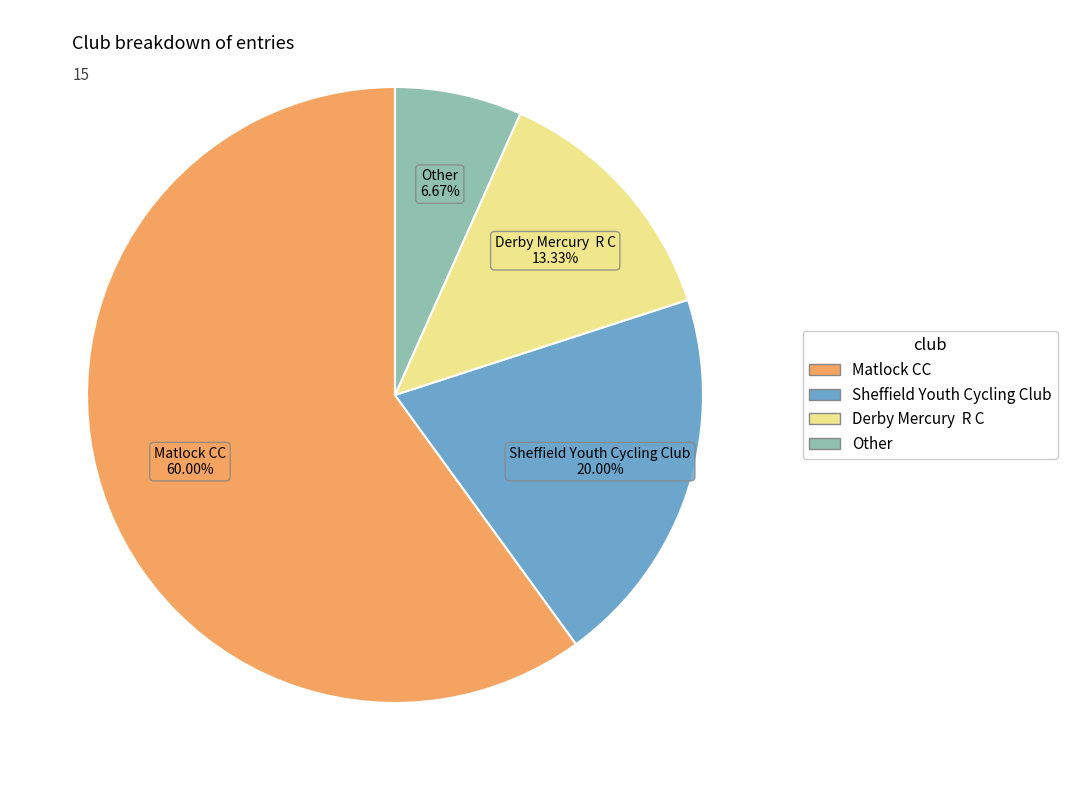

Count the number of slices in the pie.

4